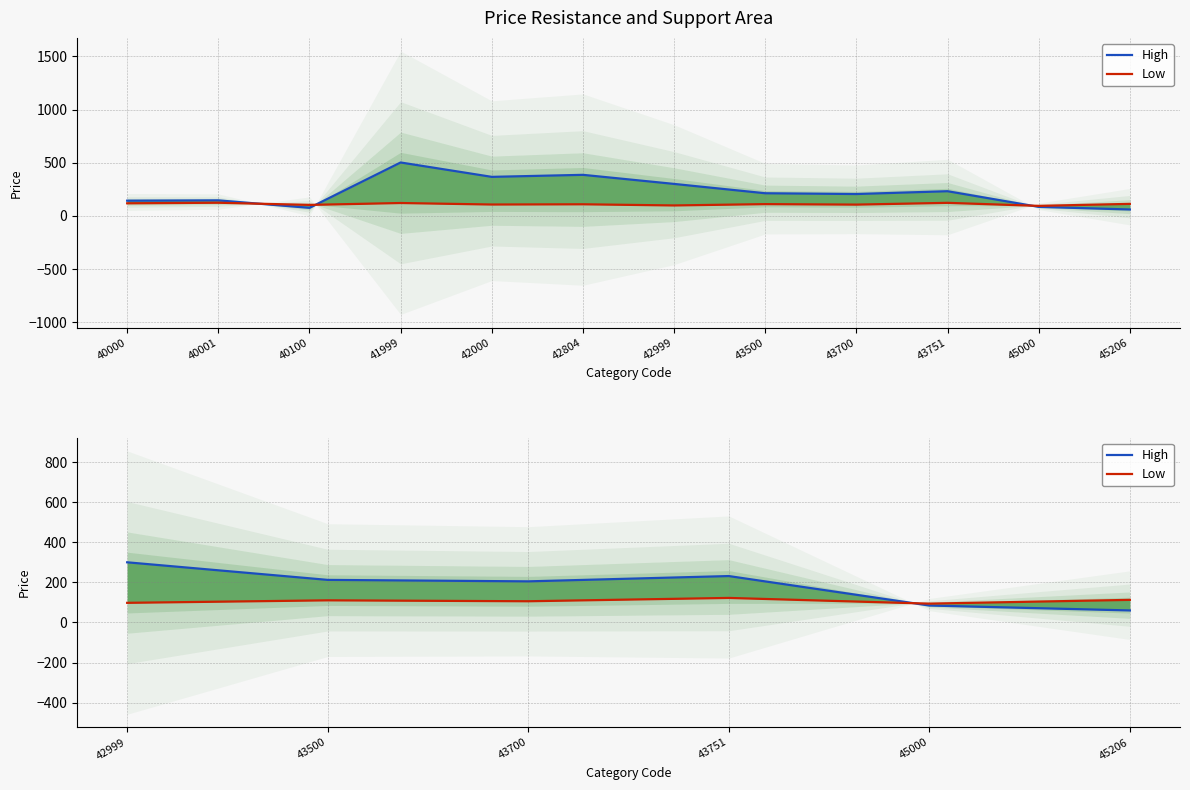

Which has a higher value, 43700 or 43500?

43500